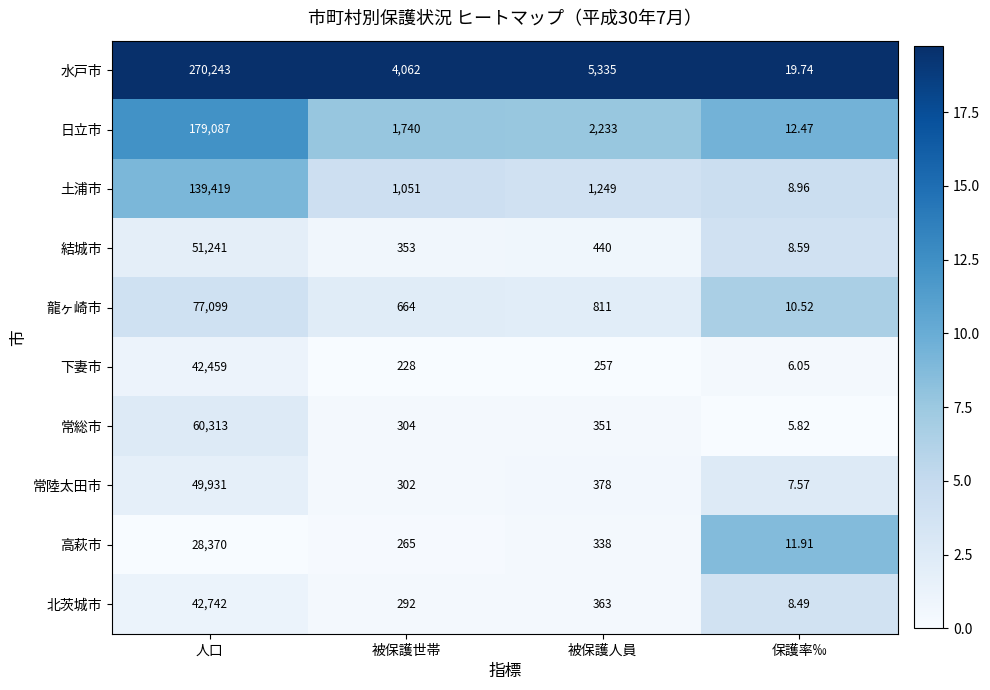

Where does the 常総市 series first go above 351?

人口